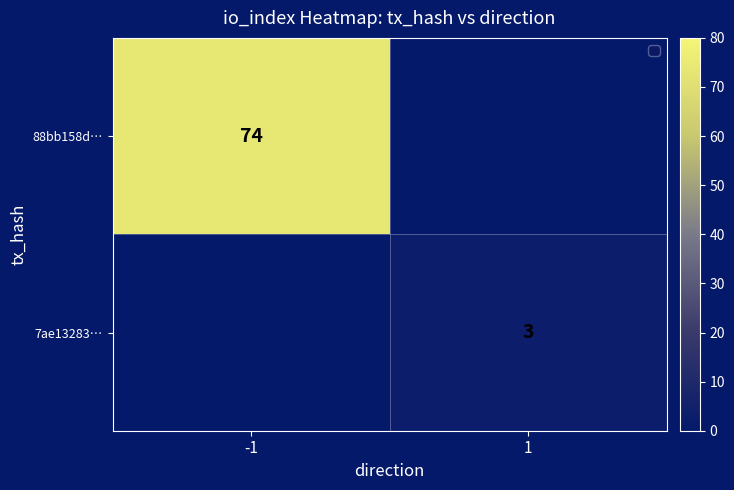

What is the minimum value shown in the chart?

3.0